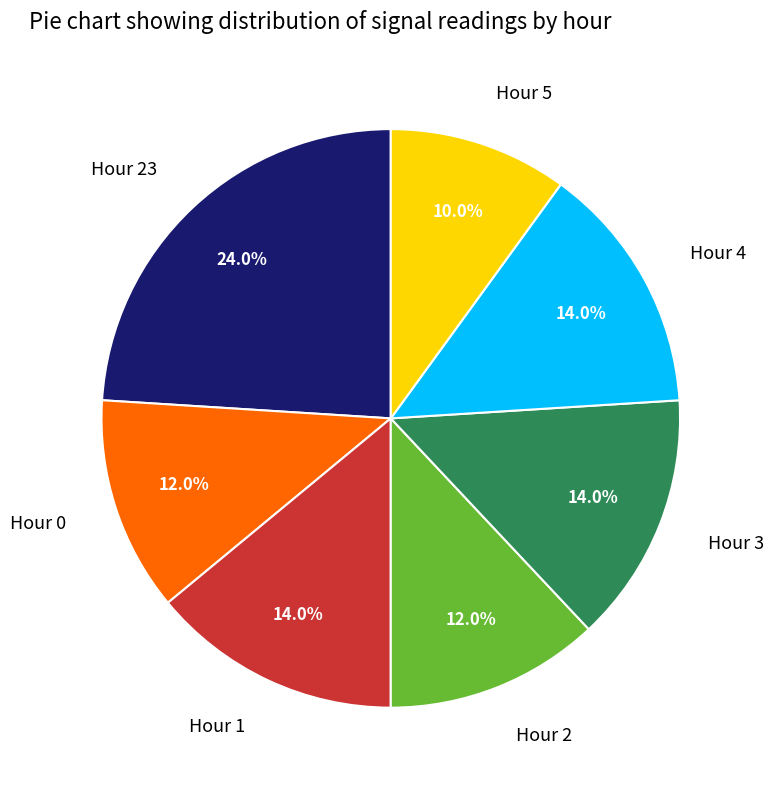

Count the number of slices in the pie.

7